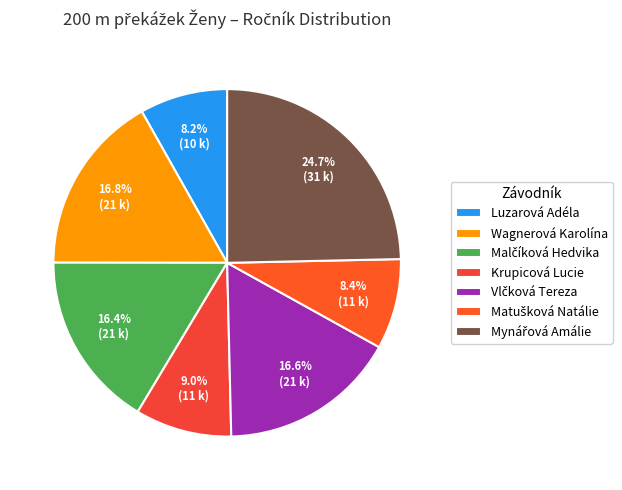

Do Matušková Natálie and Krupicová Lucie together represent more than half of the pie?

No